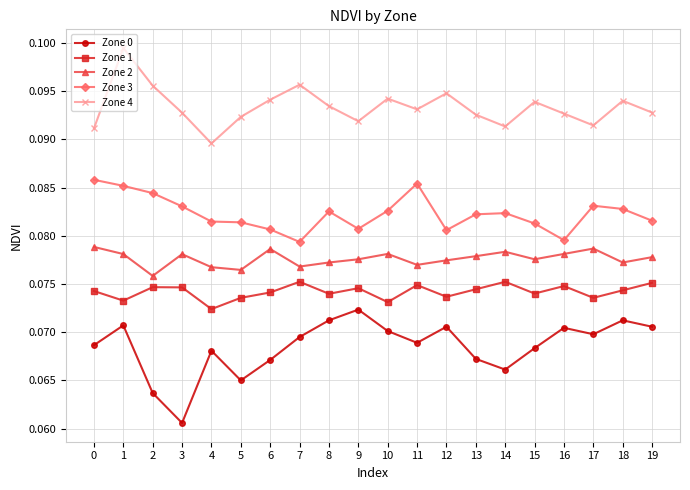

List the series in order of their peak value, highest first.

Zone 4, Zone 3, Zone 2, Zone 1, Zone 0